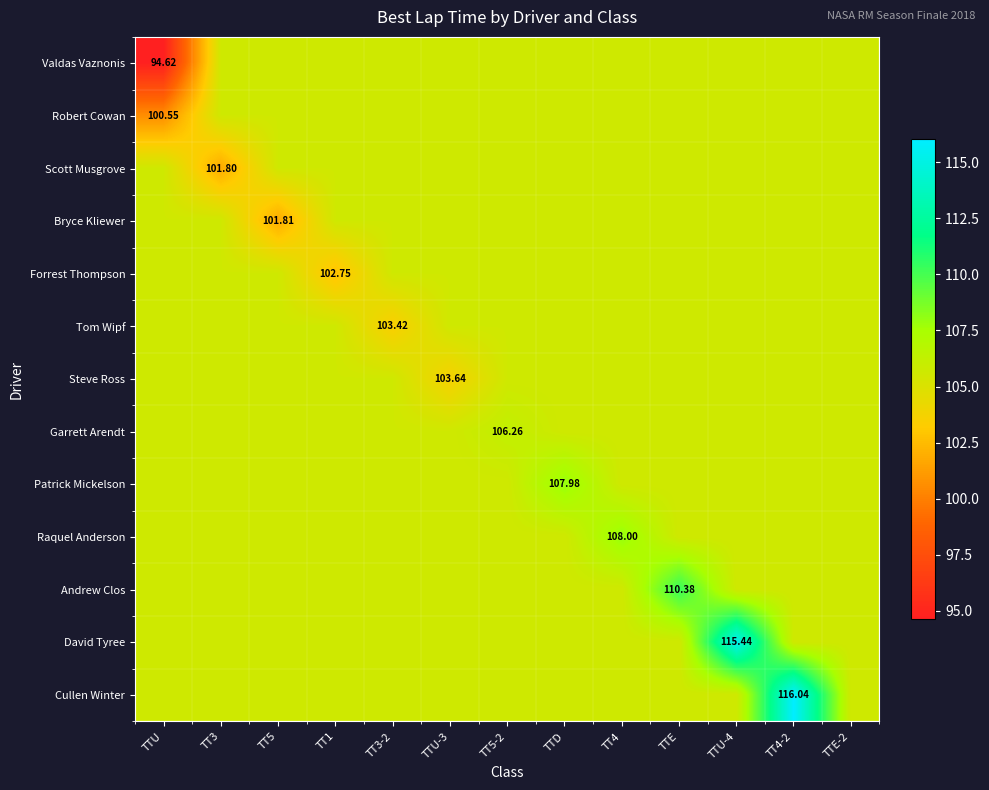

Rank the series by their maximum value, from lowest to highest.

Valdas Vaznonis, Robert Cowan, Scott Musgrove, Bryce Kliewer, Forrest Thompson, Tom Wipf, Steve Ross, Garrett Arendt, Patrick Mickelson, Raquel Anderson, Andrew Clos, David Tyree, Cullen Winter